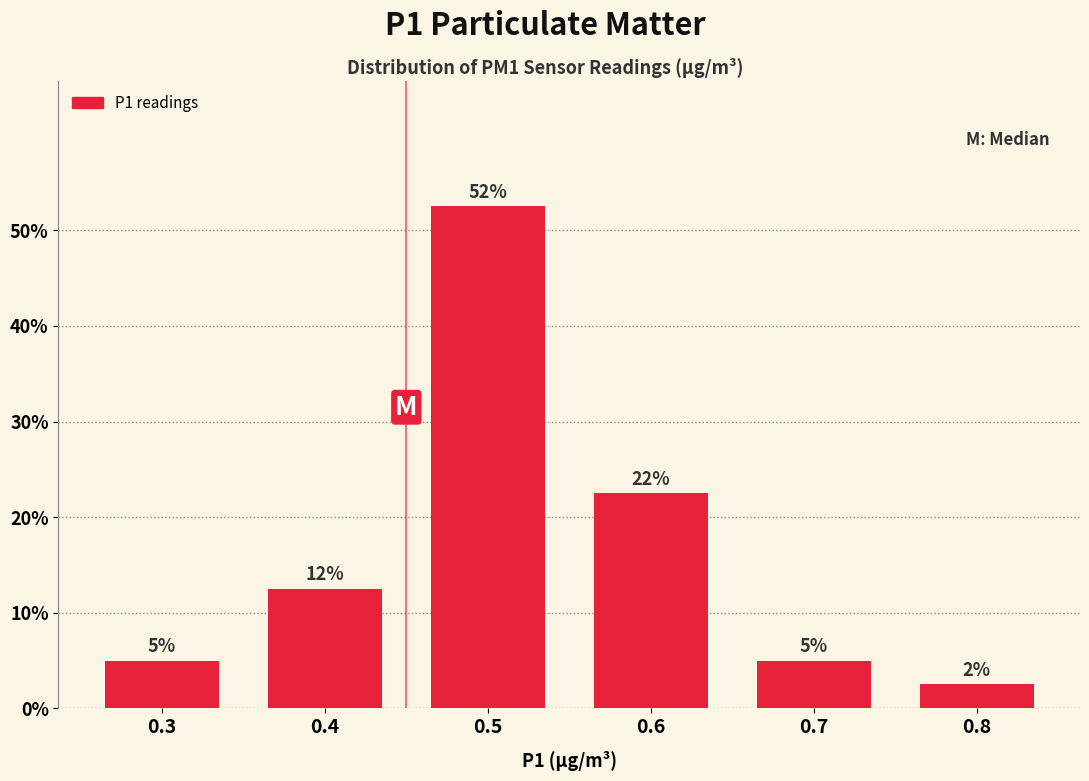

How many bars are there in total?

6